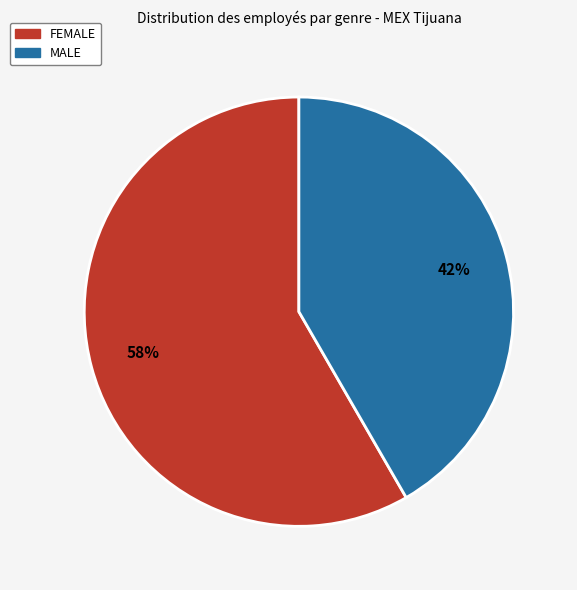

Which slice is the smallest?

MALE